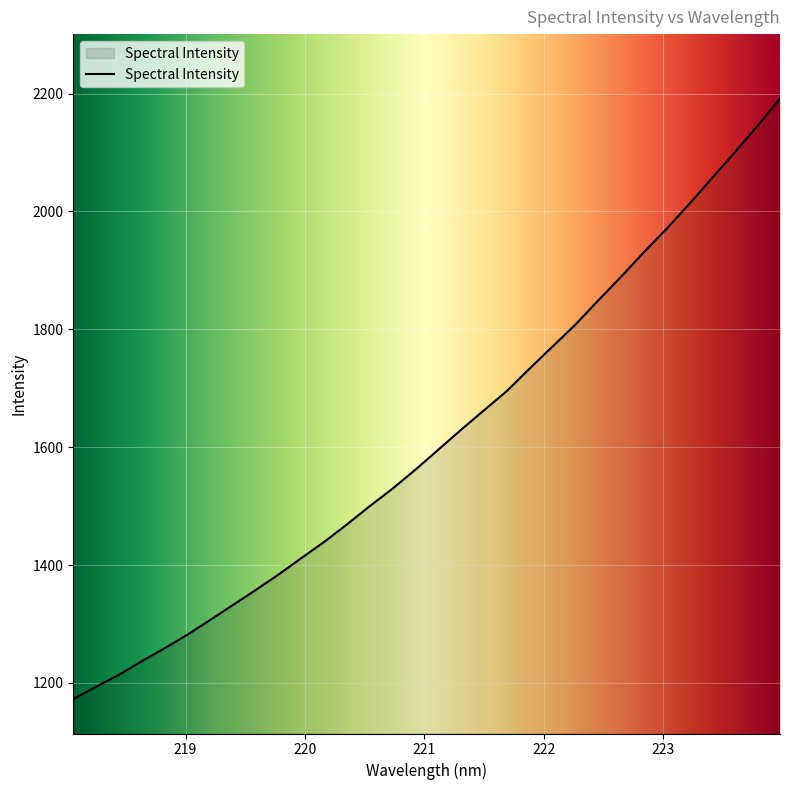

What is the difference between the maximum and minimum values?

1018.6